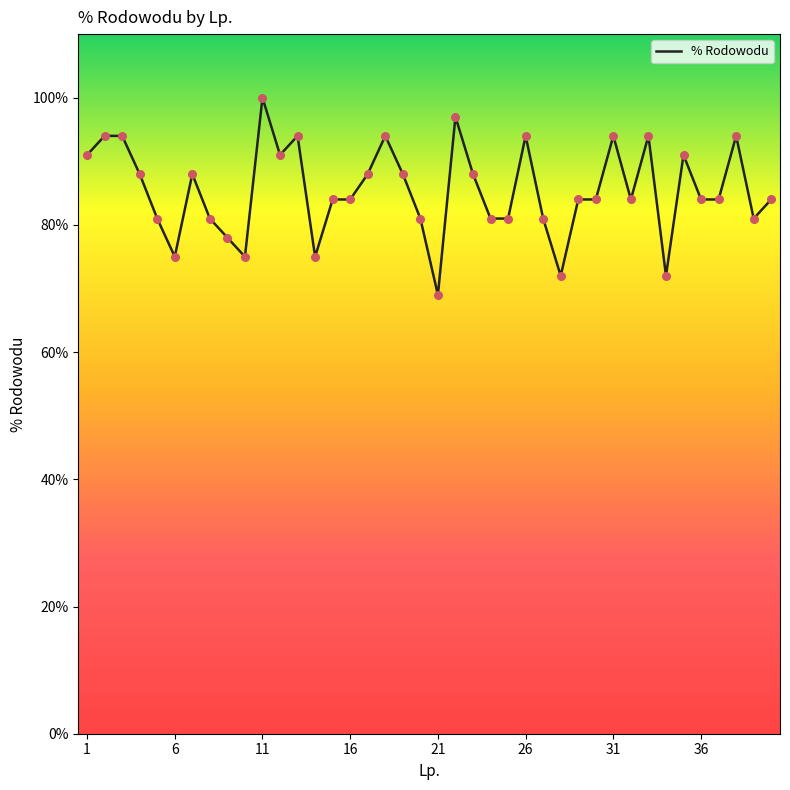

What is the smallest value displayed?

69